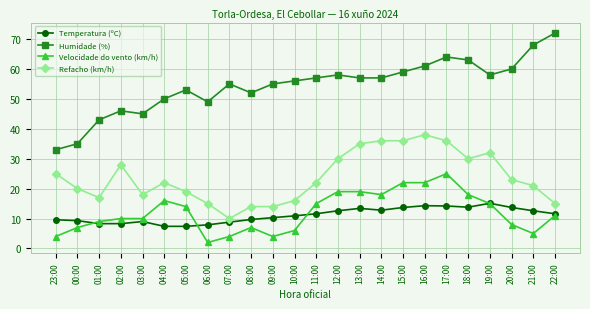

What is the difference between the second highest and second lowest values in the Velocidade do vento (km/h) series?

18.0